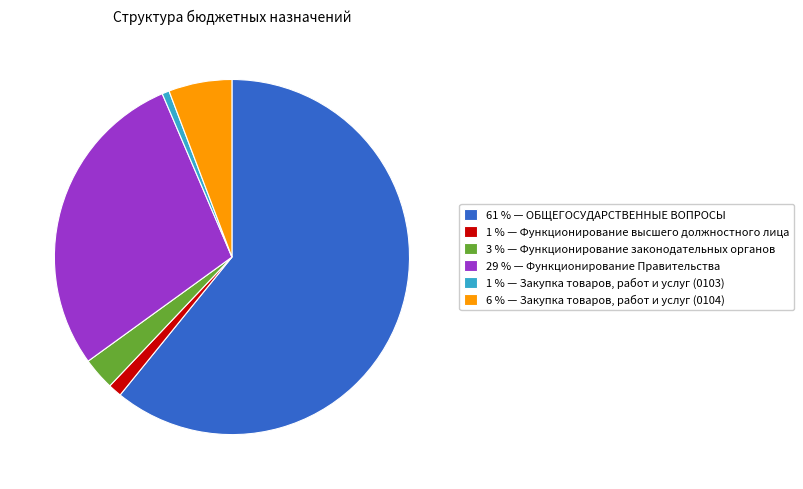

Between 6 % — Закупка товаров, работ и услуг (0104) and 61 % — ОБЩЕГОСУДАРСТВЕННЫЕ ВОПРОСЫ, which is larger?

61 % — ОБЩЕГОСУДАРСТВЕННЫЕ ВОПРОСЫ